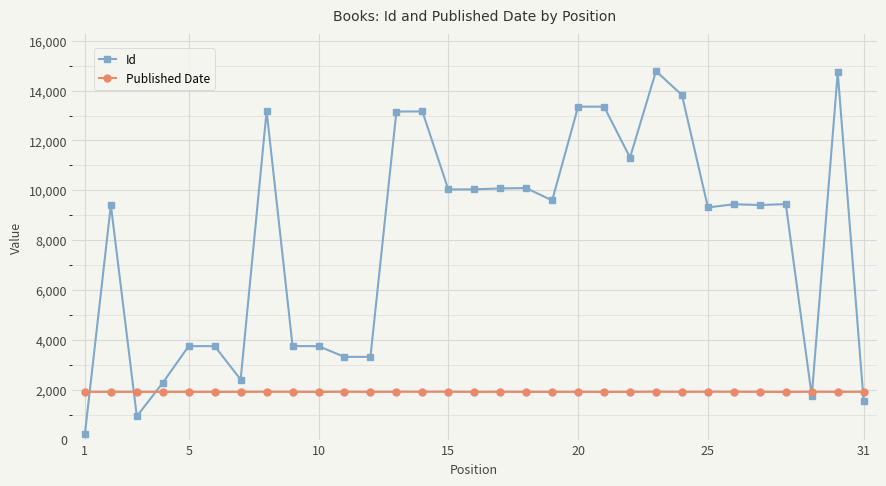

Which series ends up on top after the final intersection of Id and Published Date?

Published Date